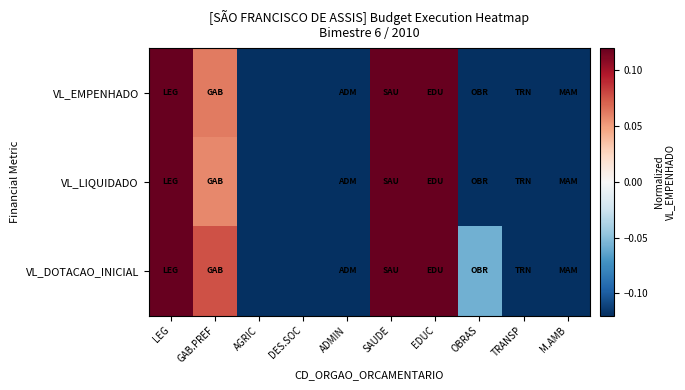

At which category is the sum across all series the highest?

LEG